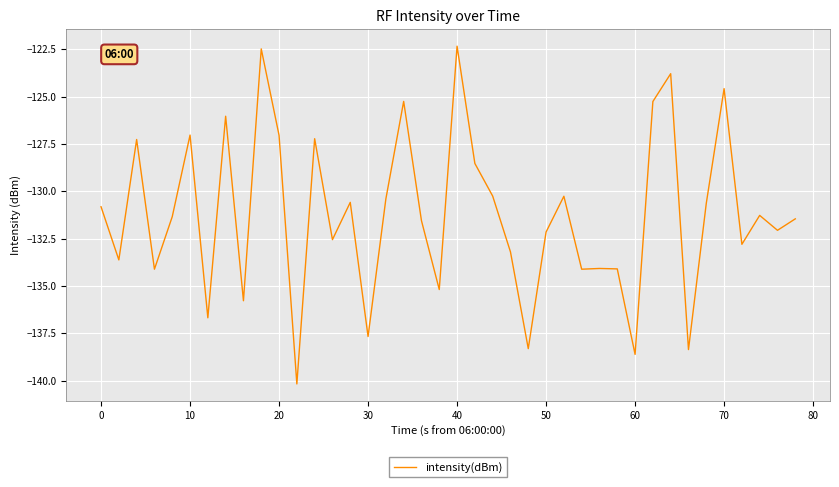

What is the difference between the second highest and minimum values?

17.7